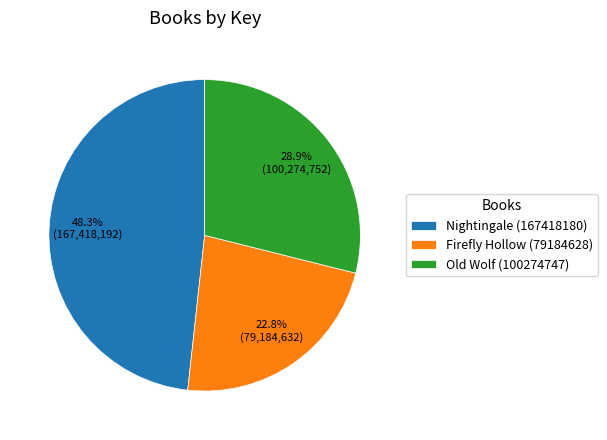

True or false: Firefly Hollow (79184628) accounts for 23% of the total.

True